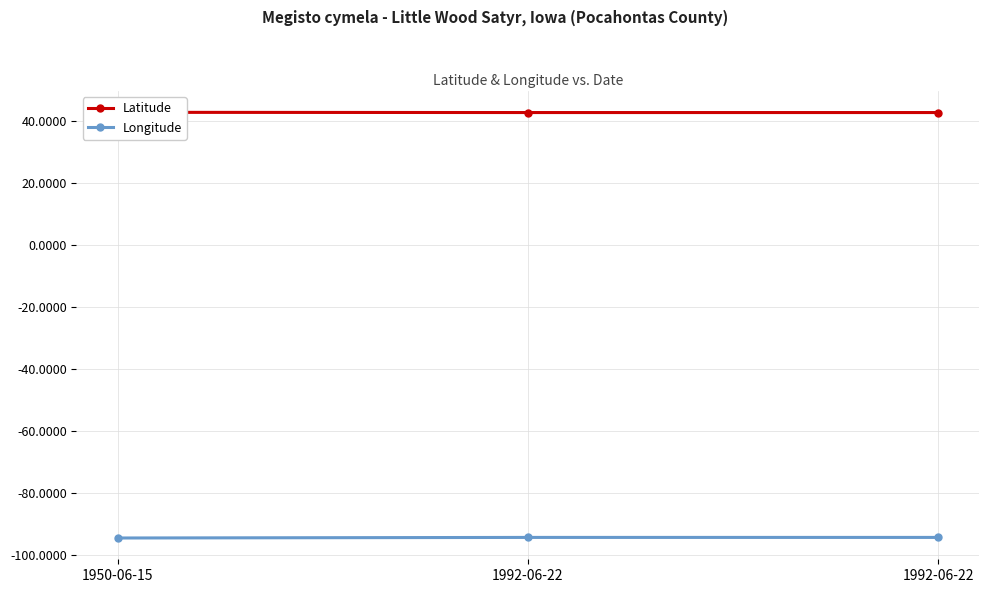

What is the minimum value shown in the chart?

-94.6